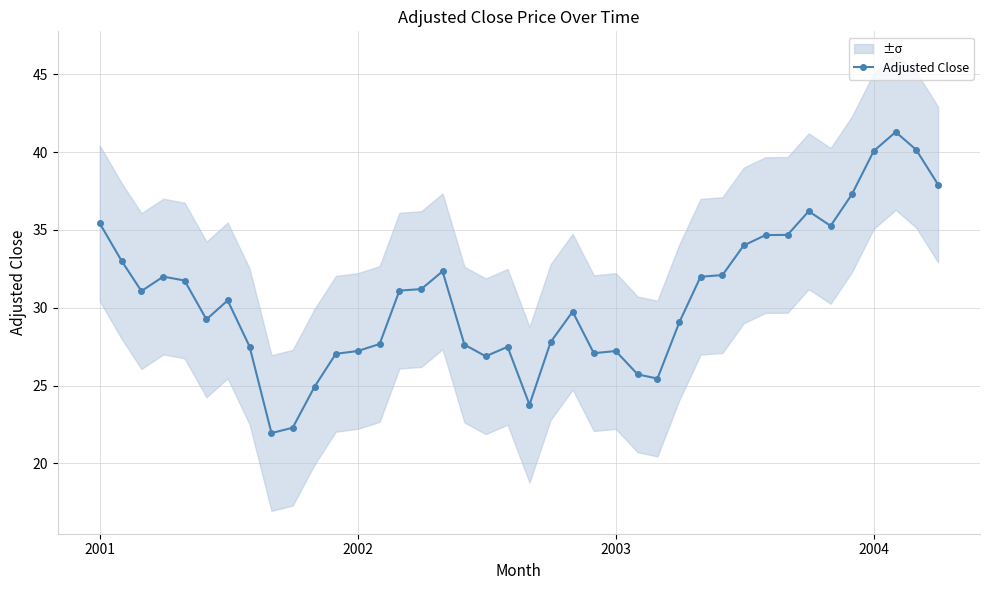

True or false: Adjusted Close has more than 1 points higher than both neighbors.

True